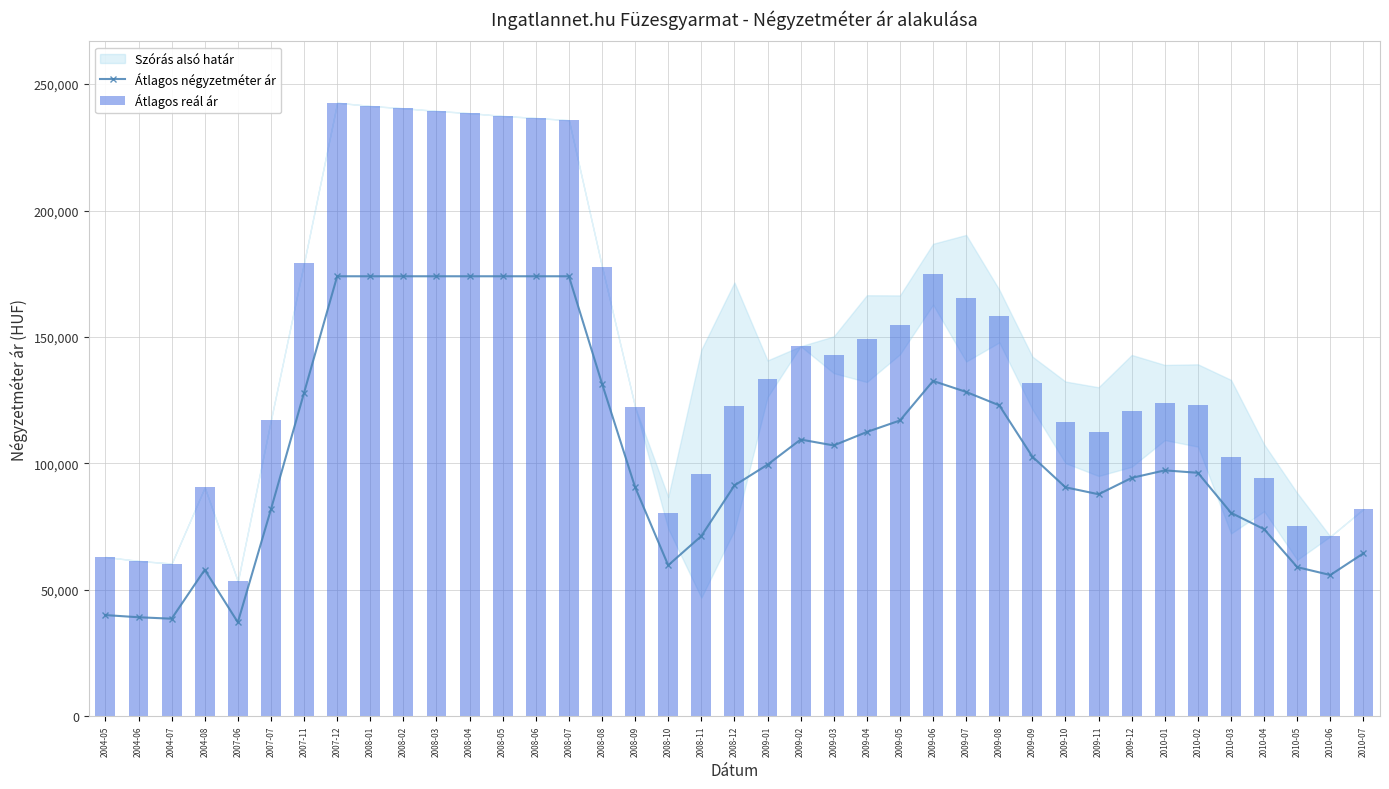

Which category has the lowest value across all series?

2007-06